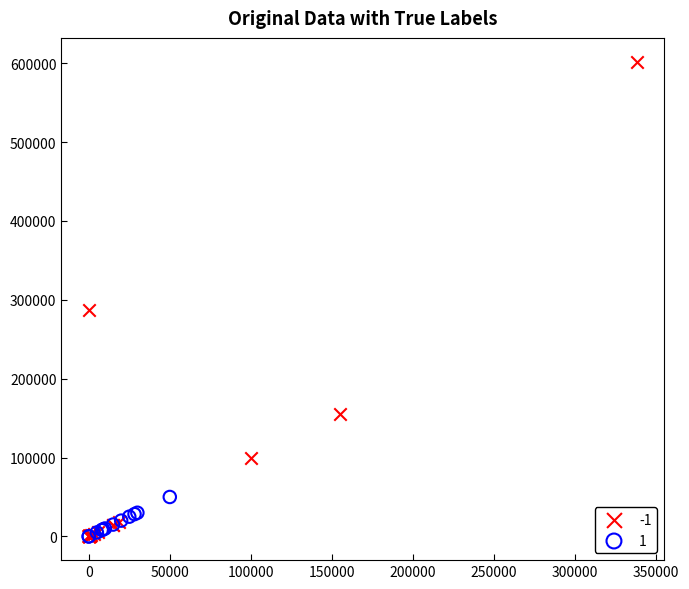

Which series has the widest spread of Y values?

-1